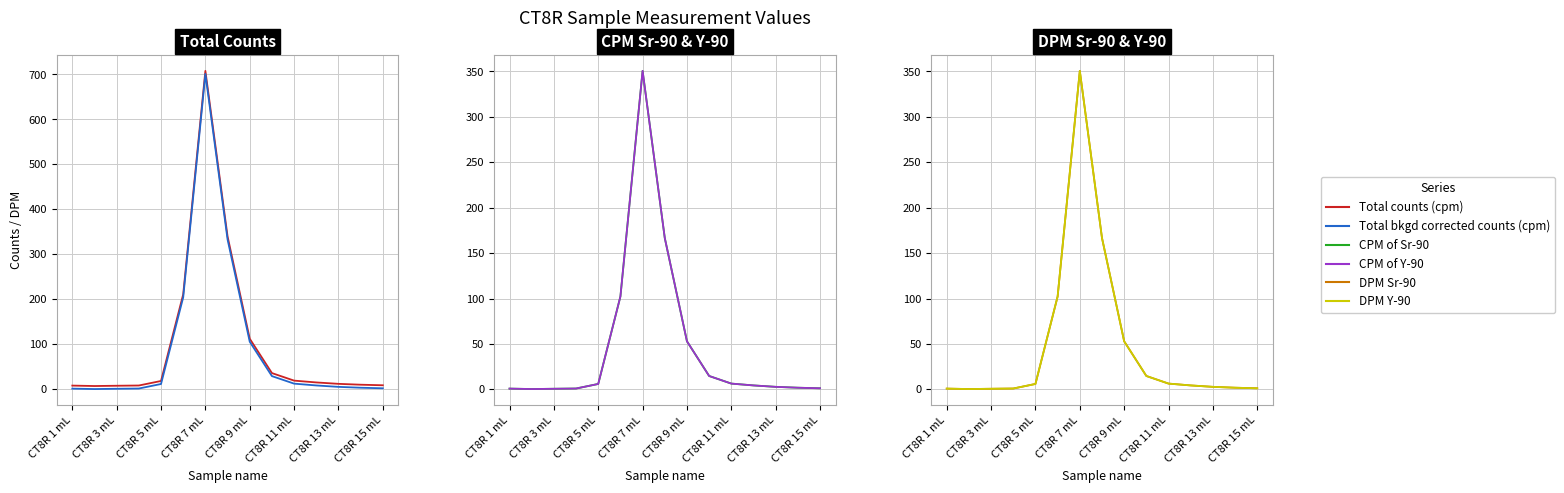

Rank the series by their maximum value, from highest to lowest.

Total counts (cpm), Total bkgd corrected counts (cpm), CPM of Sr-90, DPM Sr-90, CPM of Y-90, DPM Y-90